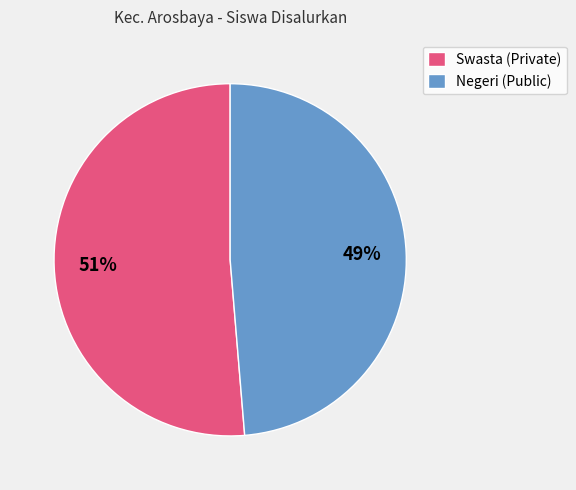

Is it true that Negeri (Public) is 49% of the pie?

True